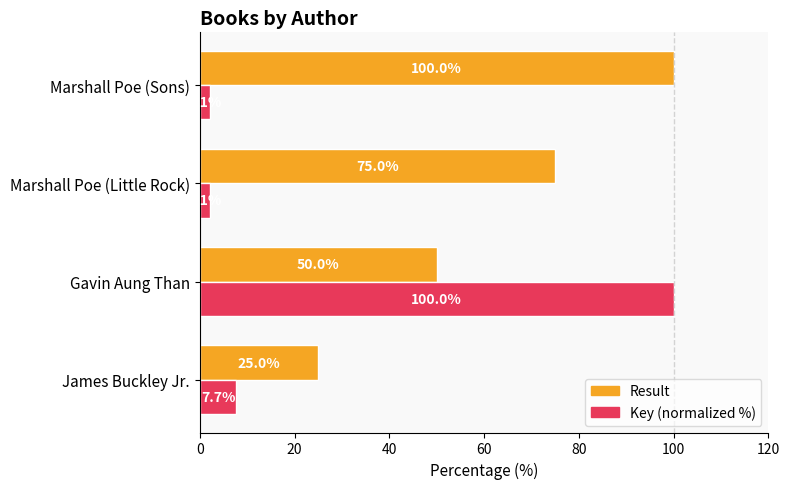

How many Result values are between 50 and 100?

3